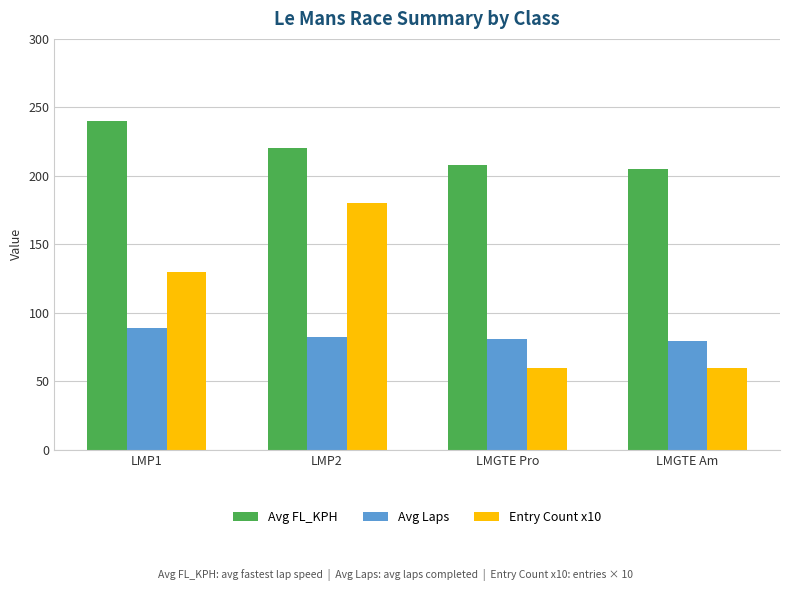

How many series are shown in this chart?

3